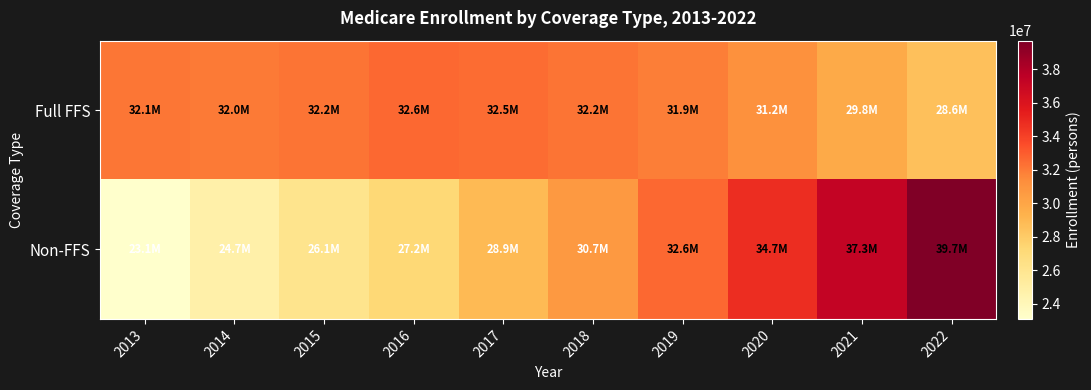

Count the number of data series in this chart.

2